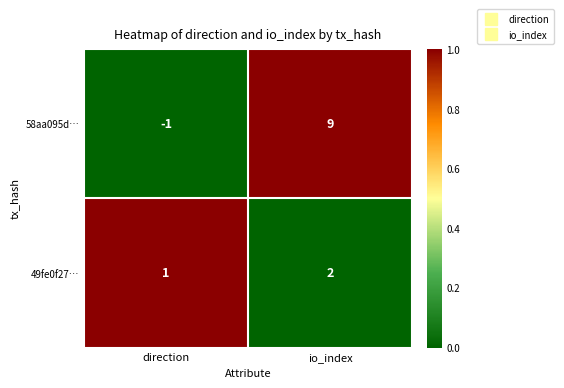

List the series in order of their peak value, lowest first.

49fe0f27…, 58aa095d…